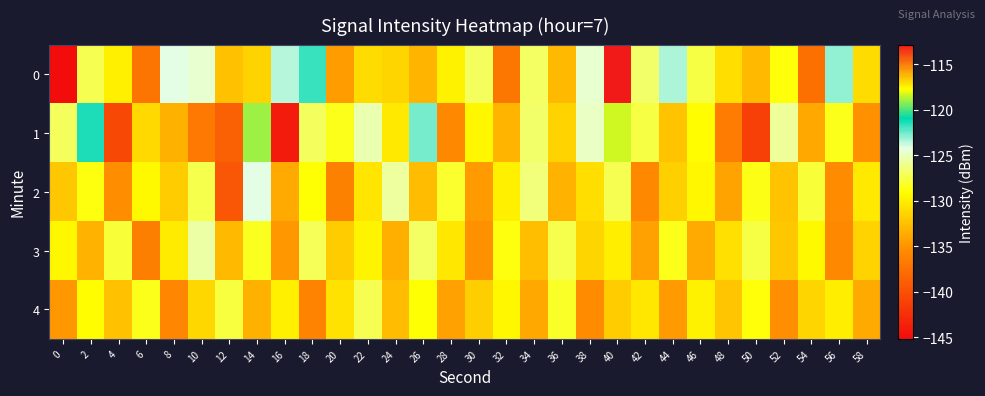

Which has a higher value, 32 or 54?

32